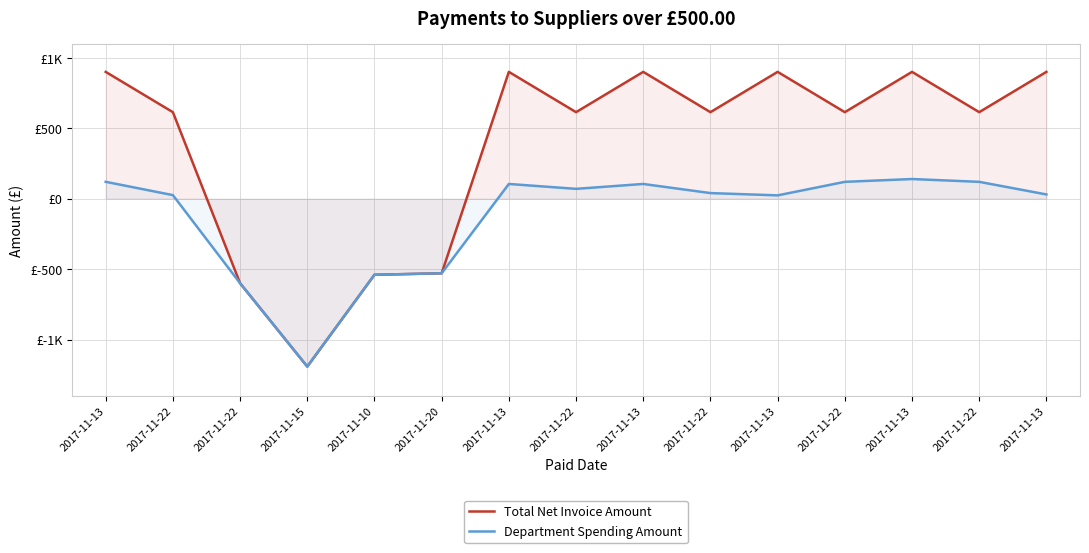

List the labels in order of Department Spending Amount value, largest first.

2017-11-13, 2017-11-13, 2017-11-22, 2017-11-22, 2017-11-13, 2017-11-13, 2017-11-22, 2017-11-22, 2017-11-13, 2017-11-22, 2017-11-13, 2017-11-20, 2017-11-10, 2017-11-22, 2017-11-15